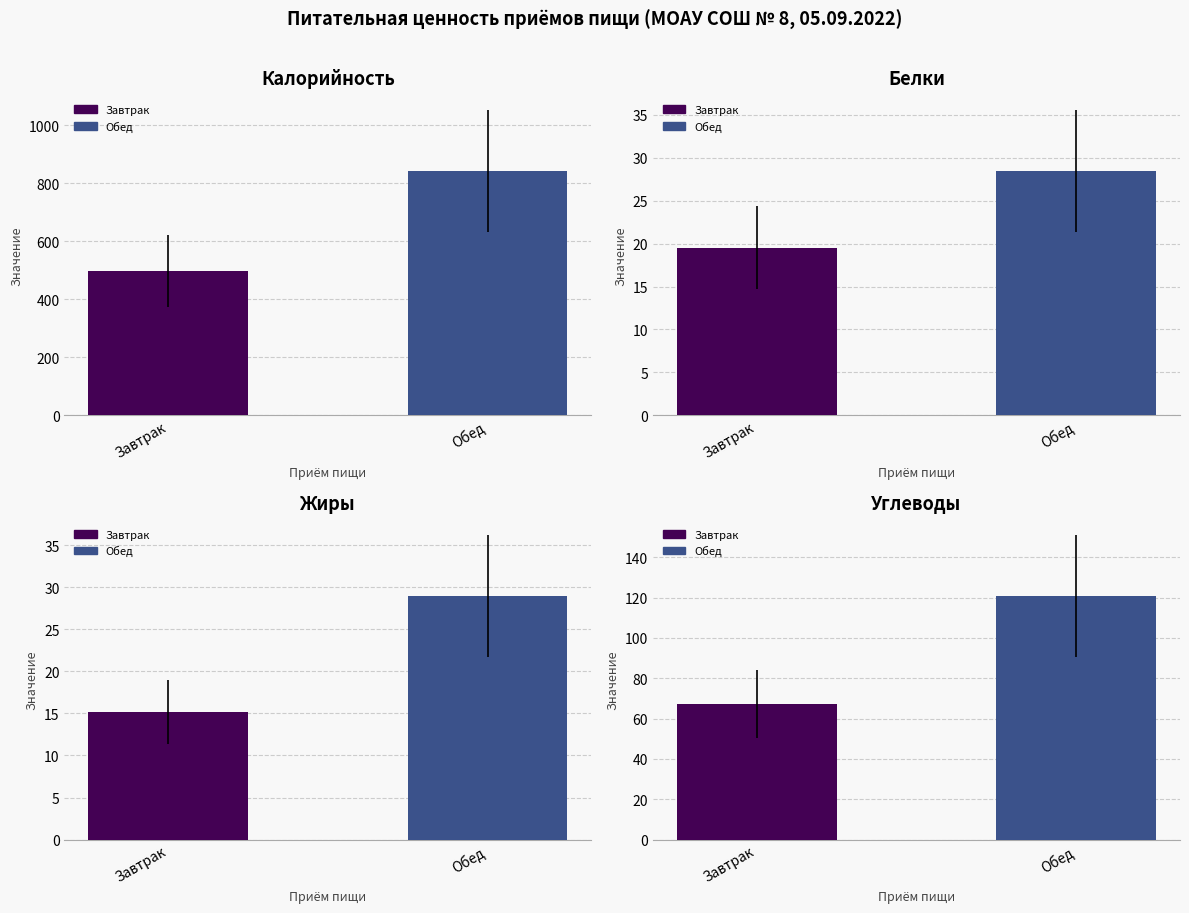

Which series changed the most between Завтрак and Обед?

Калорийность